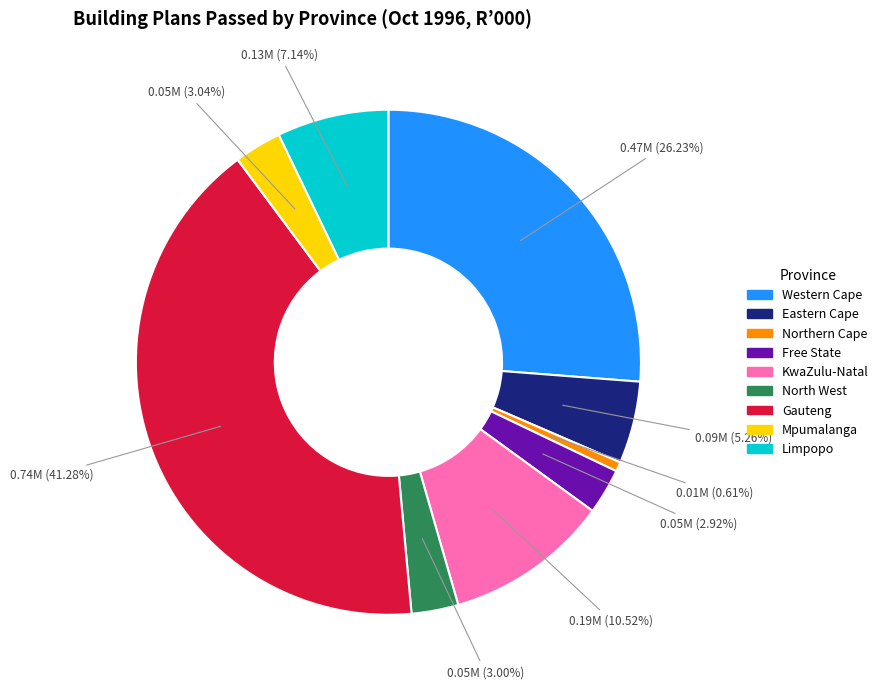

What is the total percentage of Western Cape and Northern Cape?

26.8%